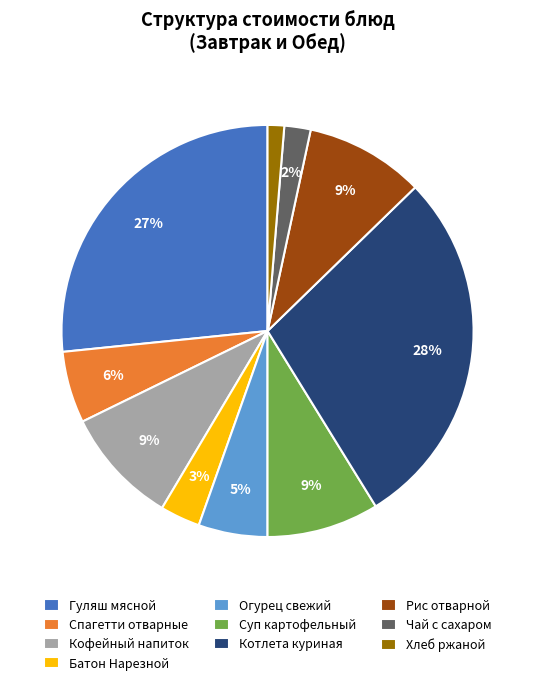

How many slices are in this pie chart?

10